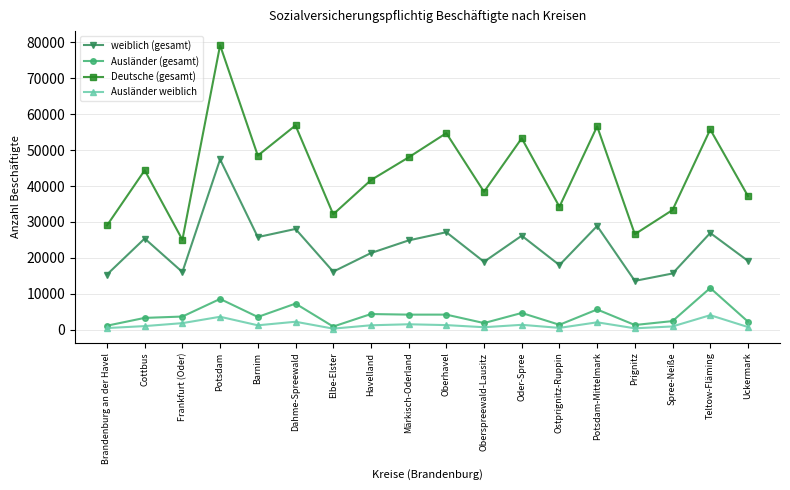

True or false: Ausländer (gesamt) and Deutsche (gesamt) cross at least once.

False